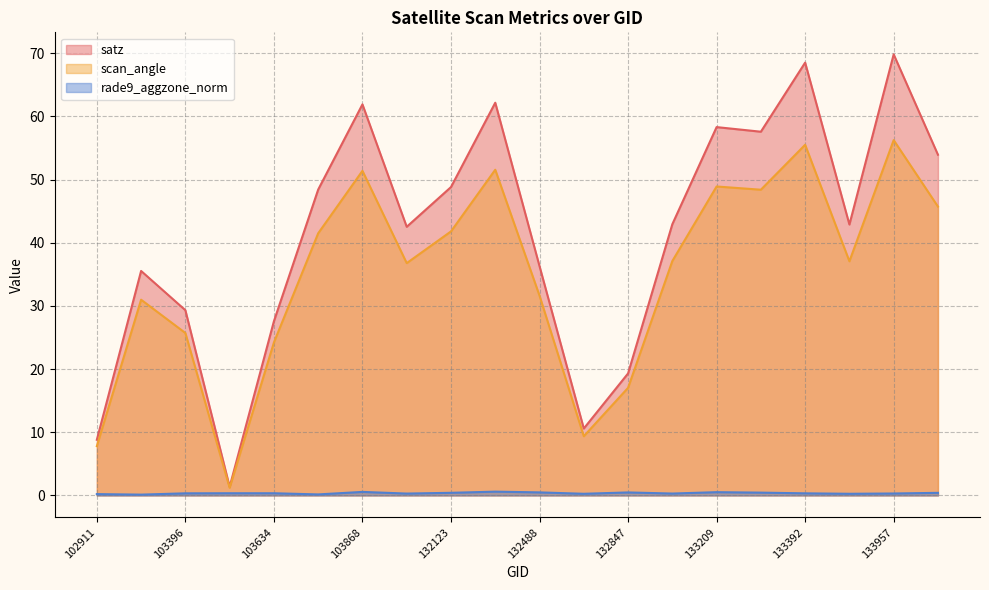

What is the difference between the maximum and minimum values in the scan_angle series?

55.0